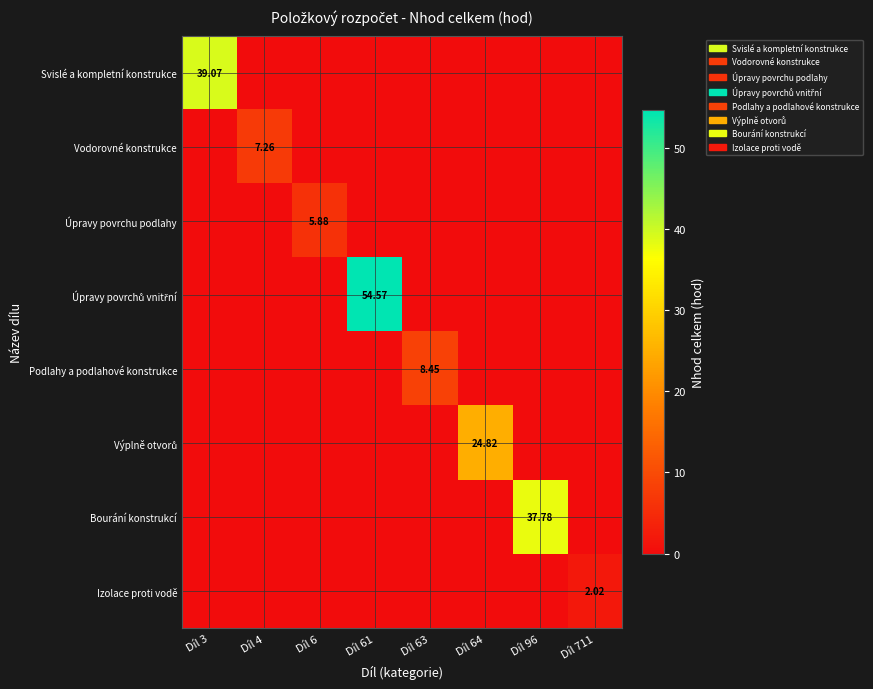

Rank the series by their maximum value, from lowest to highest.

Izolace proti vodě, Úpravy povrchu podlahy, Vodorovné konstrukce, Podlahy a podlahové konstrukce, Výplně otvorů, Bourání konstrukcí, Svislé a kompletní konstrukce, Úpravy povrchů vnitřní